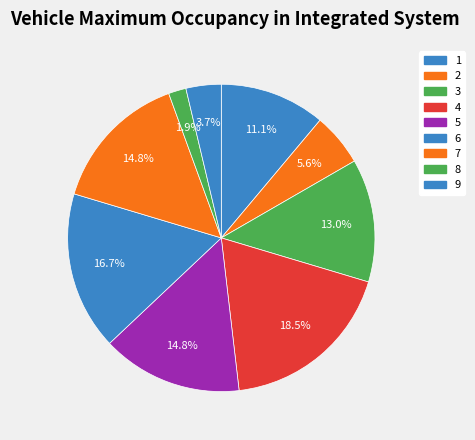

Which slice is the largest?

4